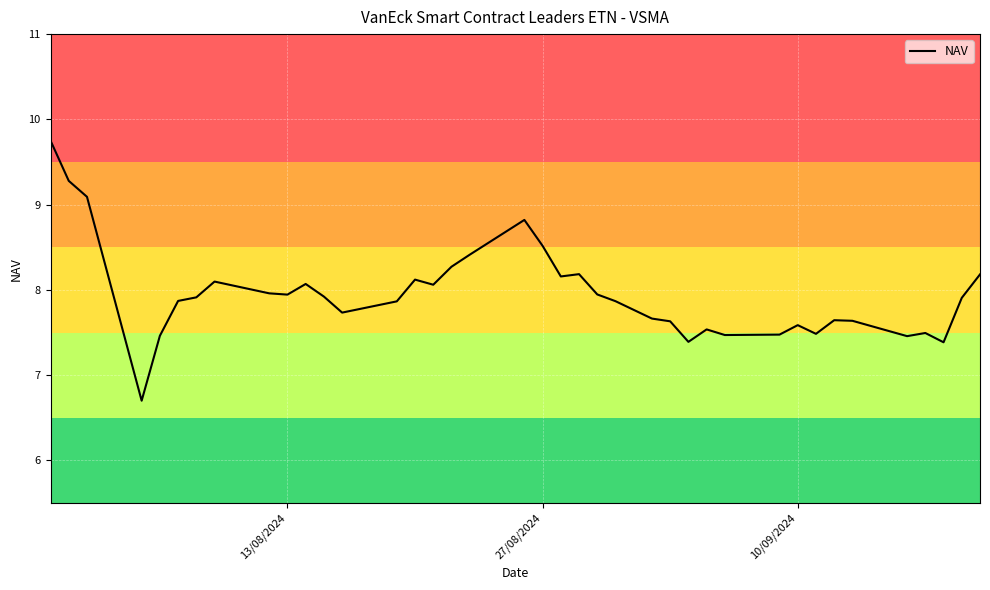

What is the maximum value shown in the chart?

9.8